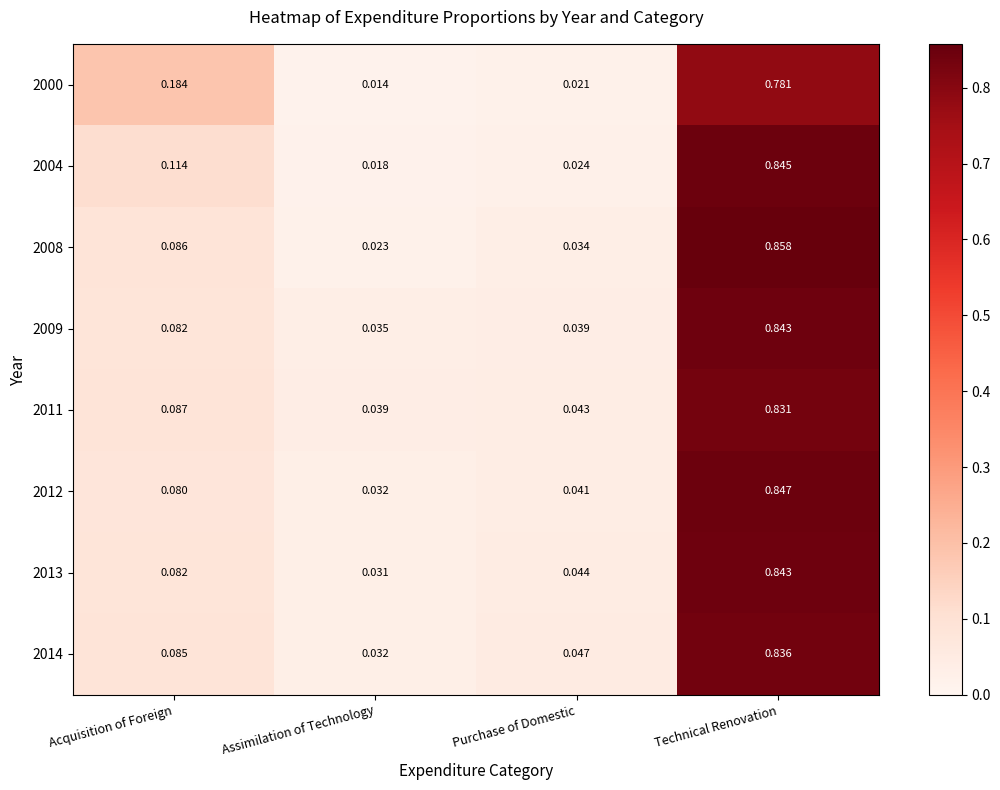

Is the value of 2004 at Acquisition of Foreign greater than the value of 2012 at Purchase of Domestic?

Yes